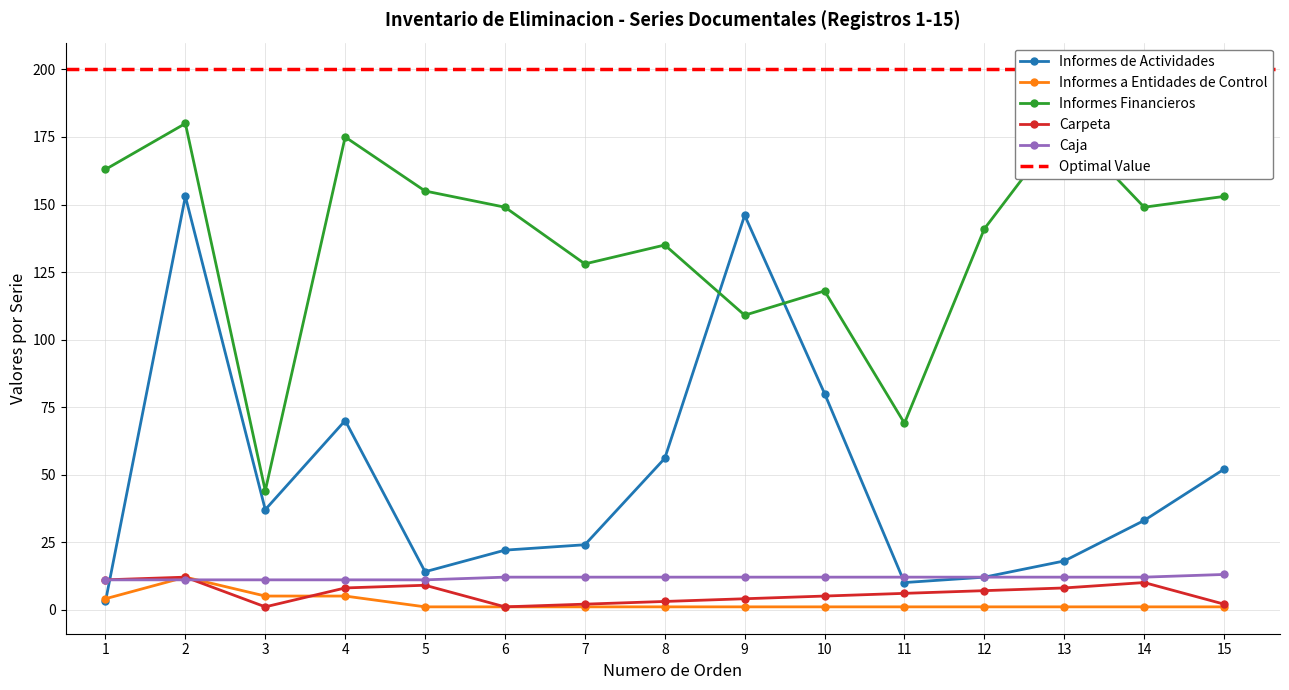

What is the smallest value displayed?

1